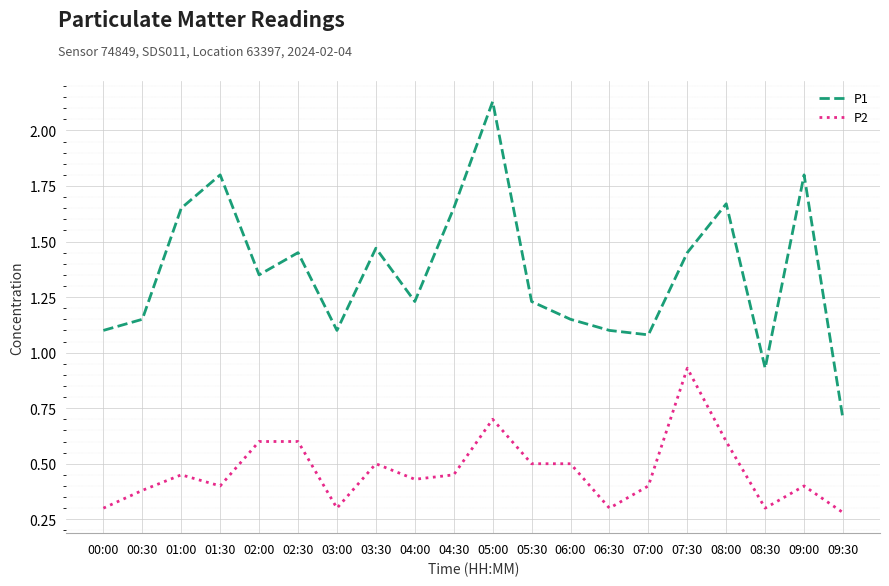

True or false: P1 and P2 intersect in this chart.

False